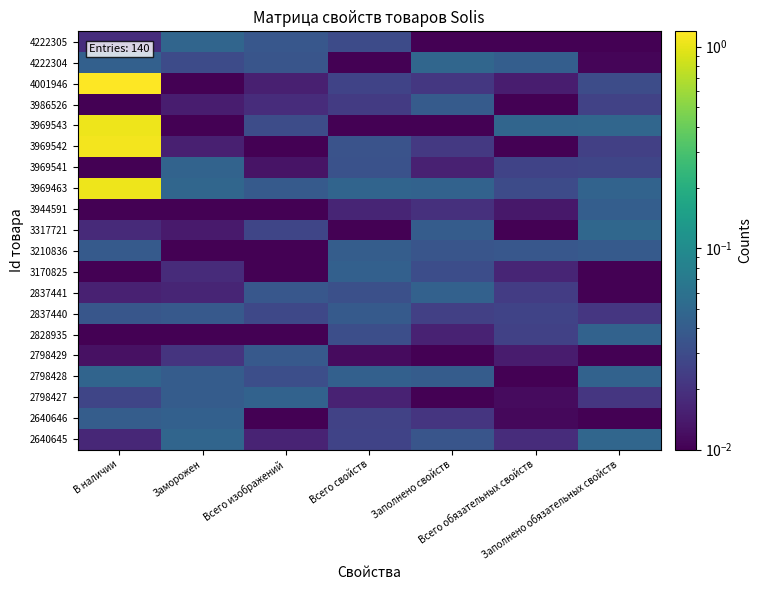

Reading left to right, what are all the values shown in this chart?

4222305: В наличии=0.0	Заморожен=0.0	Всего изображений=0.0	Всего свойств=0.0	Заполнено свойств=0.0	Всего обязательных свойств=0.0	Заполнено обязательных свойств=0.0
4222304: В наличии=0.0	Заморожен=0.0	Всего изображений=0.0	Всего свойств=0.0	Заполнено свойств=0.0	Всего обязательных свойств=0.0	Заполнено обязательных свойств=0.0
4001946: В наличии=1.2	Заморожен=0.0	Всего изображений=0.0	Всего свойств=0.0	Заполнено свойств=0.0	Всего обязательных свойств=0.0	Заполнено обязательных свойств=0.0
3986526: В наличии=0.0	Заморожен=0.0	Всего изображений=0.0	Всего свойств=0.0	Заполнено свойств=0.0	Всего обязательных свойств=0.0	Заполнено обязательных свойств=0.0
3969543: В наличии=1.1	Заморожен=0.0	Всего изображений=0.0	Всего свойств=0.0	Заполнено свойств=0.0	Всего обязательных свойств=0.0	Заполнено обязательных свойств=0.0
3969542: В наличии=1.1	Заморожен=0.0	Всего изображений=0.0	Всего свойств=0.0	Заполнено свойств=0.0	Всего обязательных свойств=0.0	Заполнено обязательных свойств=0.0
3969541: В наличии=0.0	Заморожен=0.0	Всего изображений=0.0	Всего свойств=0.0	Заполнено свойств=0.0	Всего обязательных свойств=0.0	Заполнено обязательных свойств=0.0
3969463: В наличии=1.1	Заморожен=0.0	Всего изображений=0.0	Всего свойств=0.0	Заполнено свойств=0.0	Всего обязательных свойств=0.0	Заполнено обязательных свойств=0.0
3944591: В наличии=0.0	Заморожен=0.0	Всего изображений=0.0	Всего свойств=0.0	Заполнено свойств=0.0	Всего обязательных свойств=0.0	Заполнено обязательных свойств=0.0
3317721: В наличии=0.0	Заморожен=0.0	Всего изображений=0.0	Всего свойств=0.0	Заполнено свойств=0.0	Всего обязательных свойств=0.0	Заполнено обязательных свойств=0.0
3210836: В наличии=0.0	Заморожен=0.0	Всего изображений=0.0	Всего свойств=0.0	Заполнено свойств=0.0	Всего обязательных свойств=0.0	Заполнено обязательных свойств=0.0
3170825: В наличии=0.0	Заморожен=0.0	Всего изображений=0.0	Всего свойств=0.0	Заполнено свойств=0.0	Всего обязательных свойств=0.0	Заполнено обязательных свойств=0.0
2837441: В наличии=0.0	Заморожен=0.0	Всего изображений=0.0	Всего свойств=0.0	Заполнено свойств=0.0	Всего обязательных свойств=0.0	Заполнено обязательных свойств=0.0
2837440: В наличии=0.0	Заморожен=0.0	Всего изображений=0.0	Всего свойств=0.0	Заполнено свойств=0.0	Всего обязательных свойств=0.0	Заполнено обязательных свойств=0.0
2828935: В наличии=0.0	Заморожен=0.0	Всего изображений=0.0	Всего свойств=0.0	Заполнено свойств=0.0	Всего обязательных свойств=0.0	Заполнено обязательных свойств=0.0
2798429: В наличии=0.0	Заморожен=0.0	Всего изображений=0.0	Всего свойств=0.0	Заполнено свойств=0.0	Всего обязательных свойств=0.0	Заполнено обязательных свойств=0.0
2798428: В наличии=0.0	Заморожен=0.0	Всего изображений=0.0	Всего свойств=0.0	Заполнено свойств=0.0	Всего обязательных свойств=0.0	Заполнено обязательных свойств=0.0
2798427: В наличии=0.0	Заморожен=0.0	Всего изображений=0.0	Всего свойств=0.0	Заполнено свойств=0.0	Всего обязательных свойств=0.0	Заполнено обязательных свойств=0.0
2640646: В наличии=0.0	Заморожен=0.0	Всего изображений=0.0	Всего свойств=0.0	Заполнено свойств=0.0	Всего обязательных свойств=0.0	Заполнено обязательных свойств=0.0
2640645: В наличии=0.0	Заморожен=0.0	Всего изображений=0.0	Всего свойств=0.0	Заполнено свойств=0.0	Всего обязательных свойств=0.0	Заполнено обязательных свойств=0.0